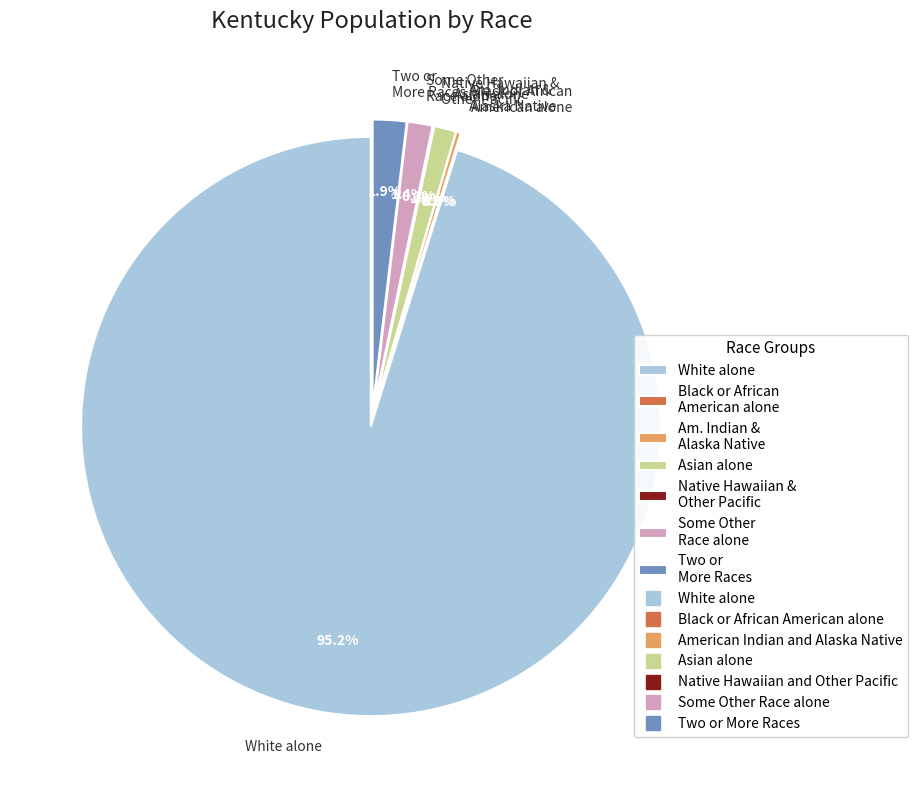

To the nearest percent, what is the average slice percentage?

14%